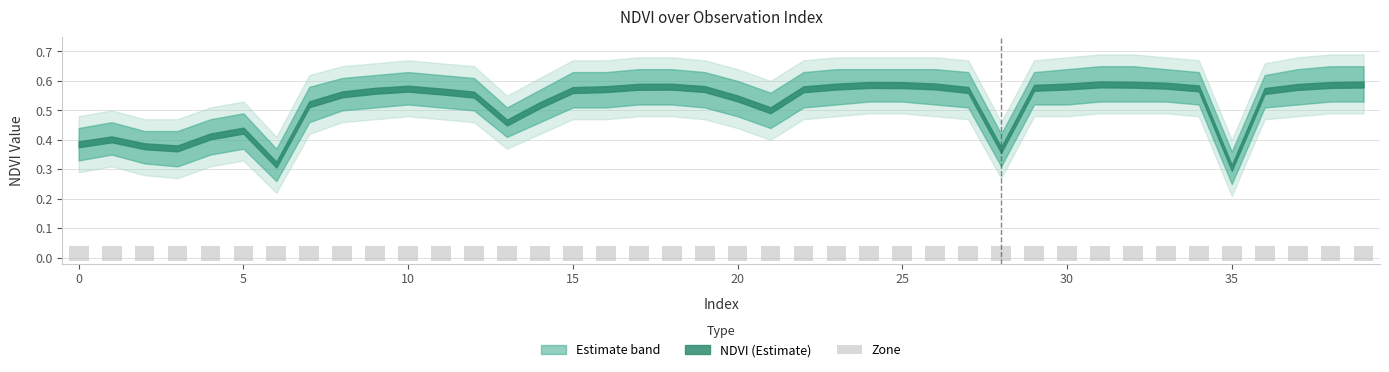

Which has a higher value, 23 or 30?

30